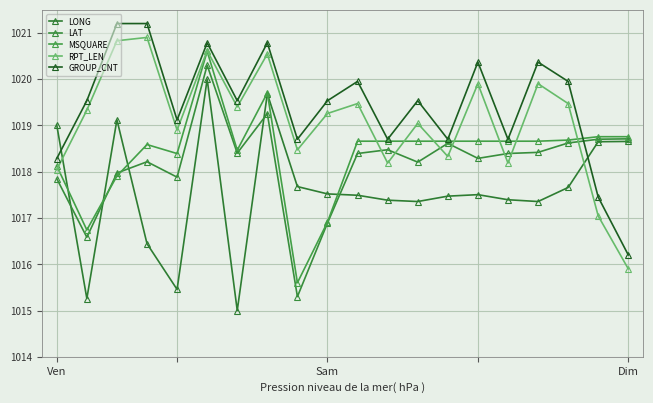

True or false: RPT_LEN and GROUP_CNT cross at least once.

False